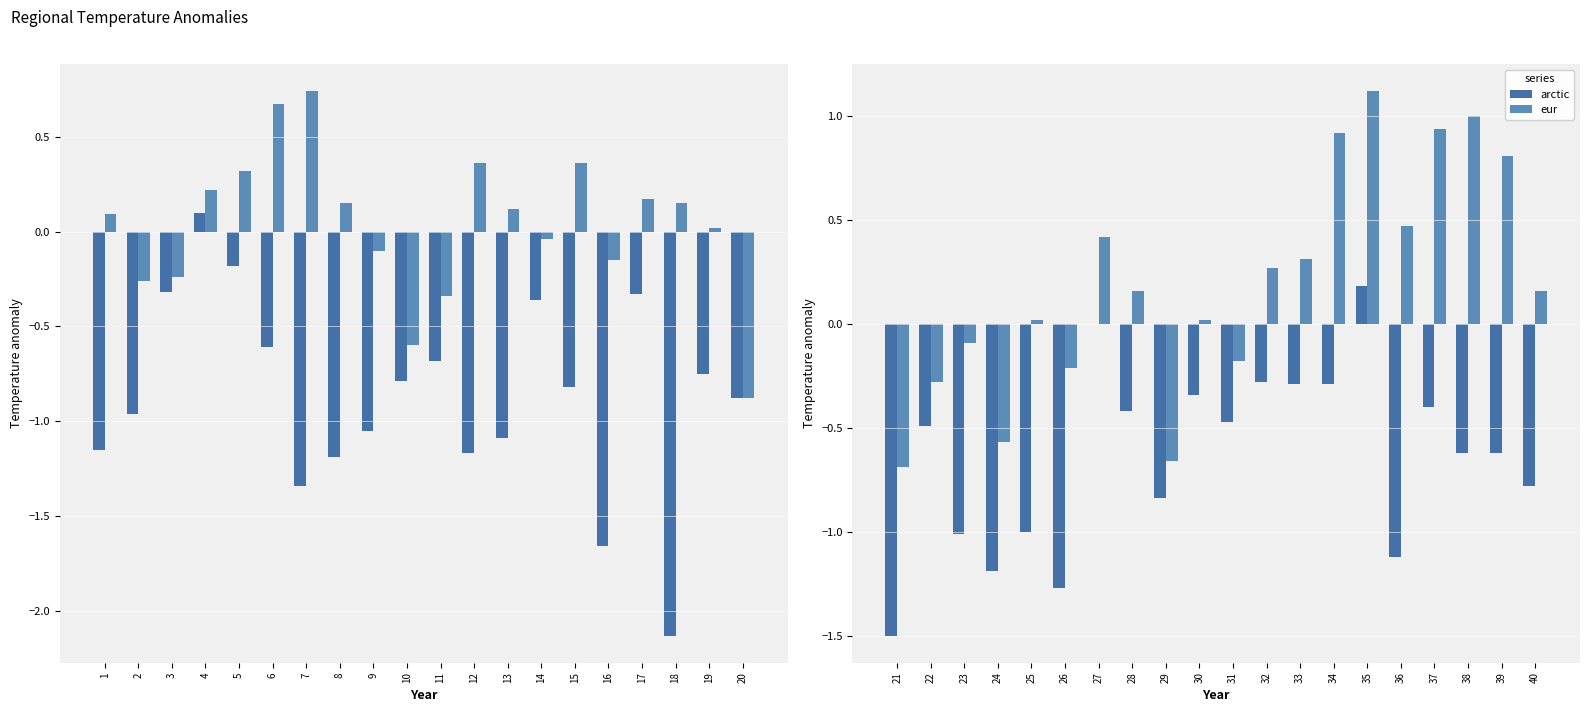

What is the maximum value shown in the chart?

1.1